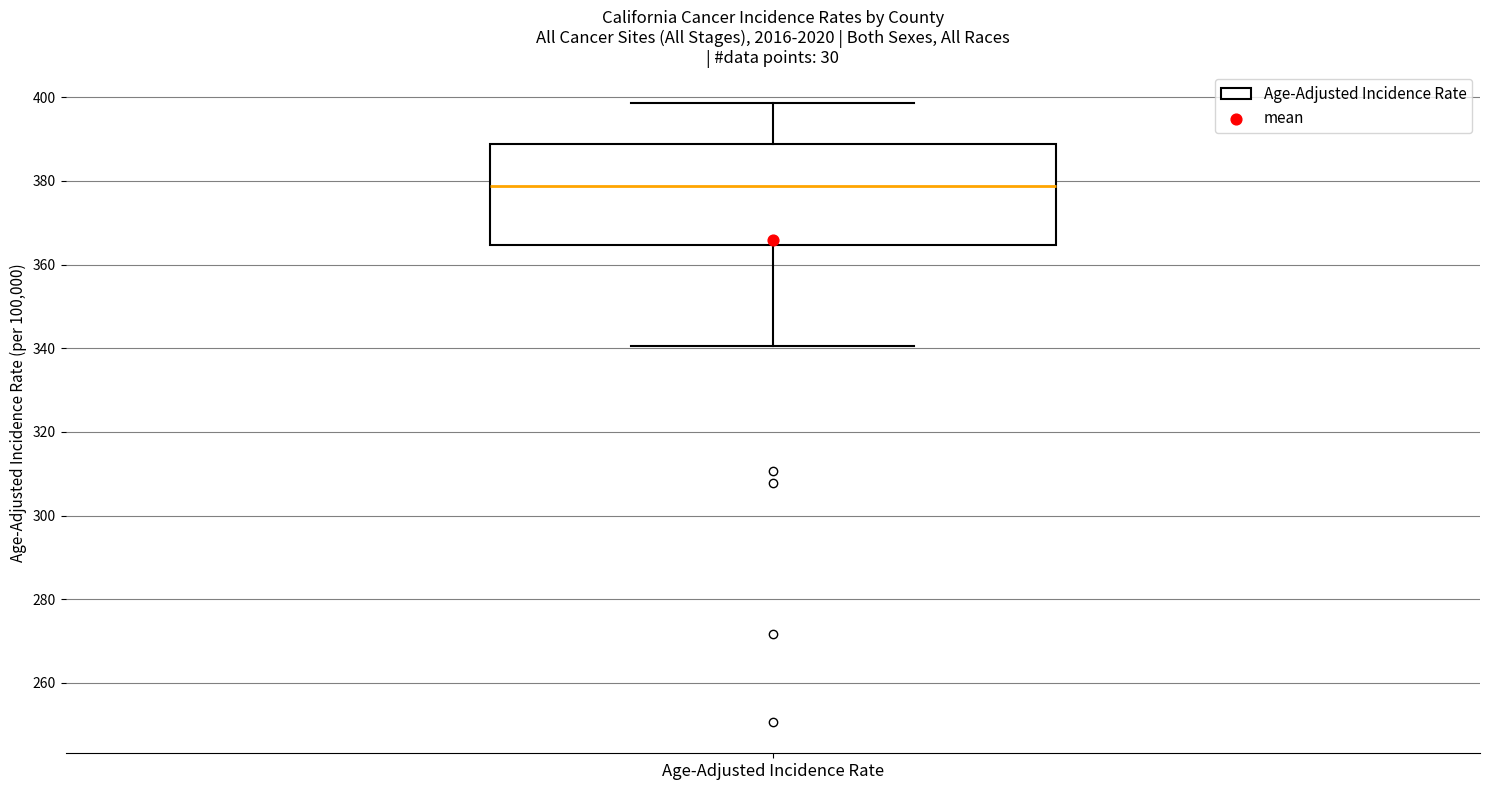

Read this box plot against the y-axis: the position of the median line, the range covered by the box, and the ends of both whiskers. The values are not printed on the chart, so give them approximately, as read against the axis.

median 378, box 364 to 388, whiskers 340 to 398